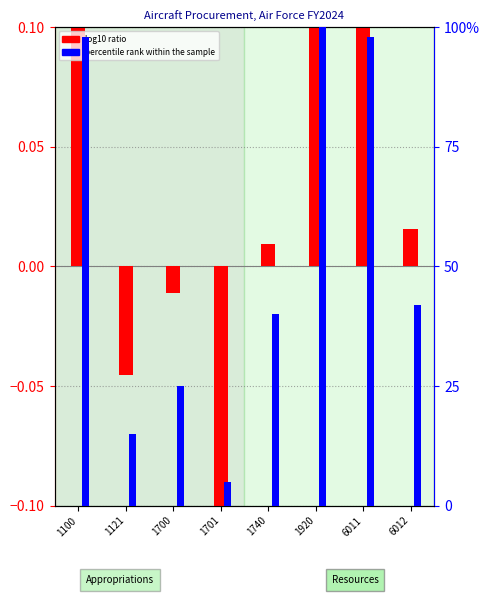

What is the sum of all percentile rank within the sample values?

4.2